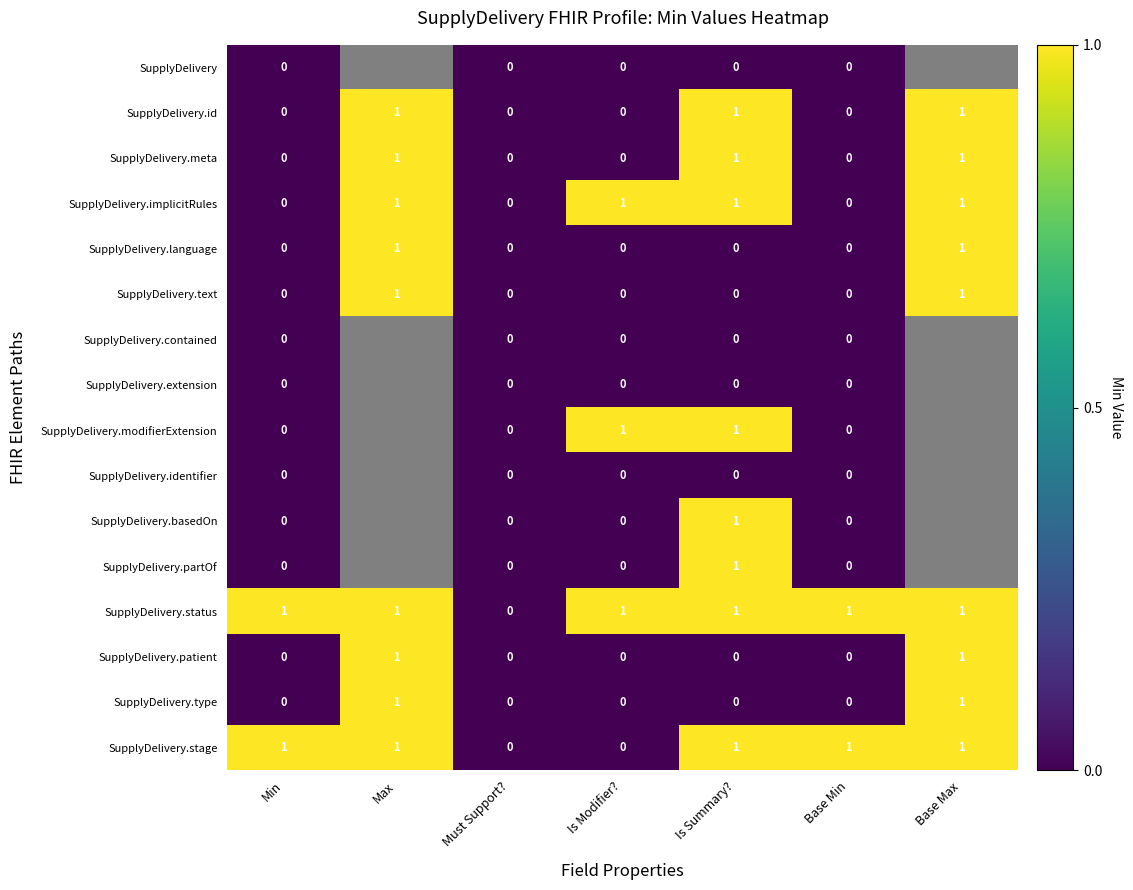

Count the SupplyDelivery.status values in the range 1 to 2.

6